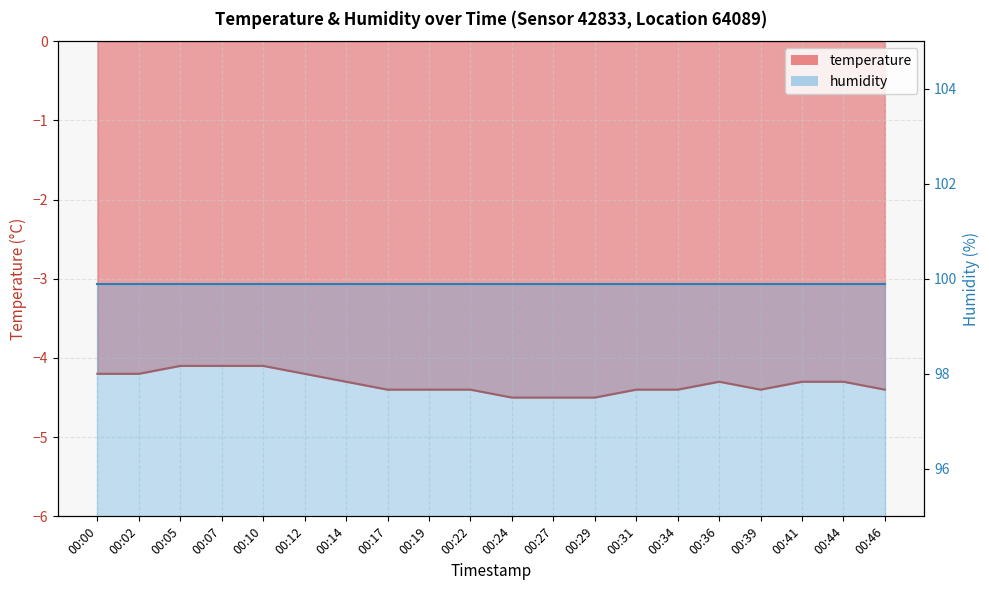

What is the smallest value displayed?

-4.5